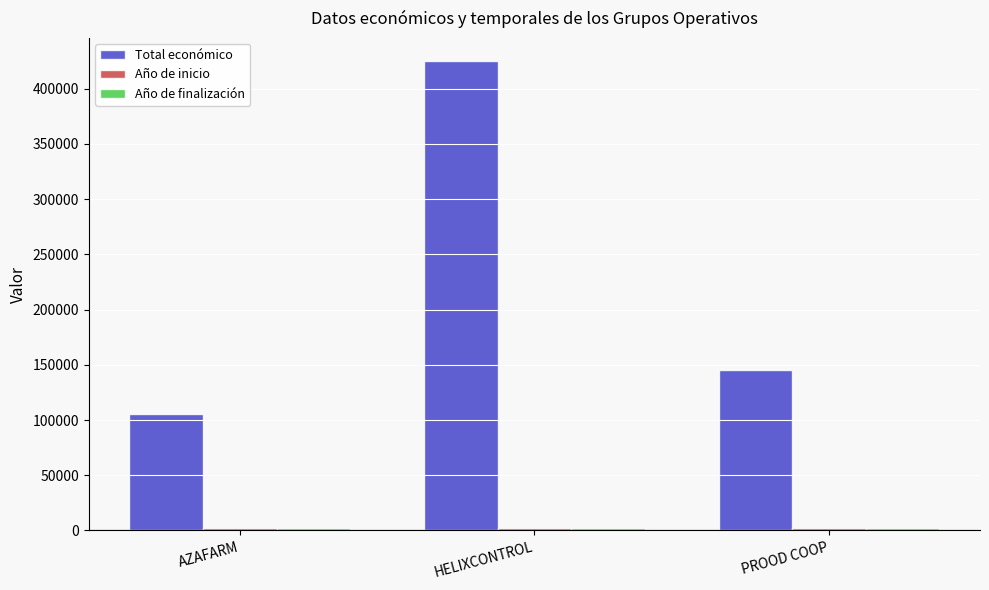

The value of Total económico at PROOD COOP is 145000. True or false?

True